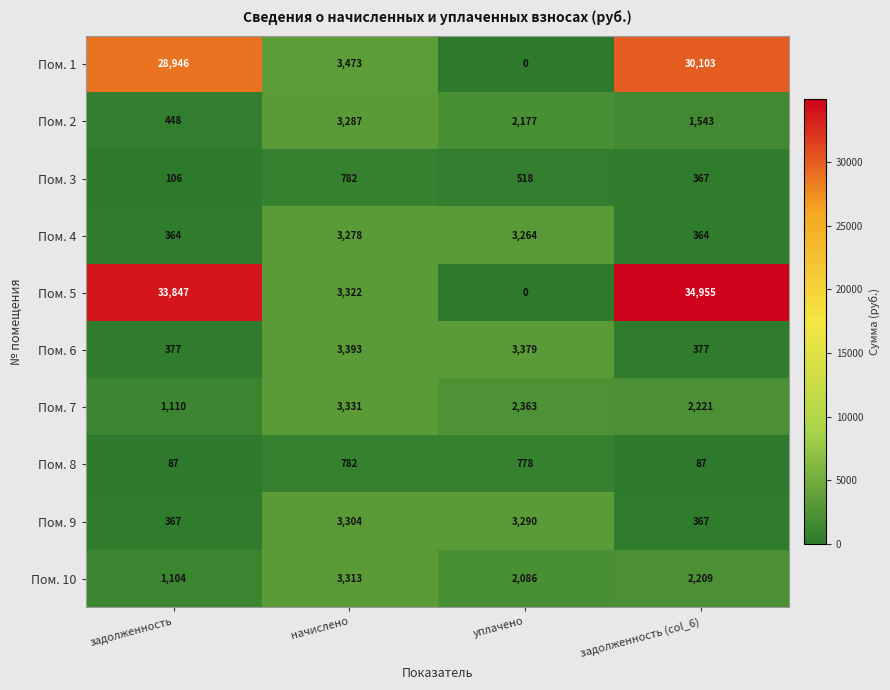

At which category is the sum across all series the highest?

задолженность (col_6)